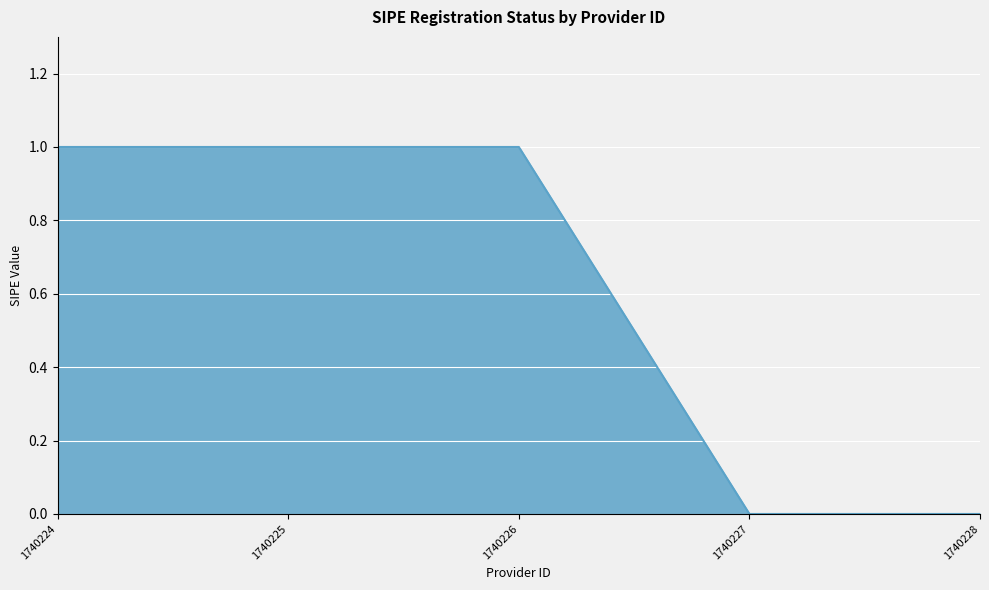

Reading right to left, transcribe all the data shown in this chart.

1740228=0	1740227=0	1740226=1	1740225=1	1740224=1